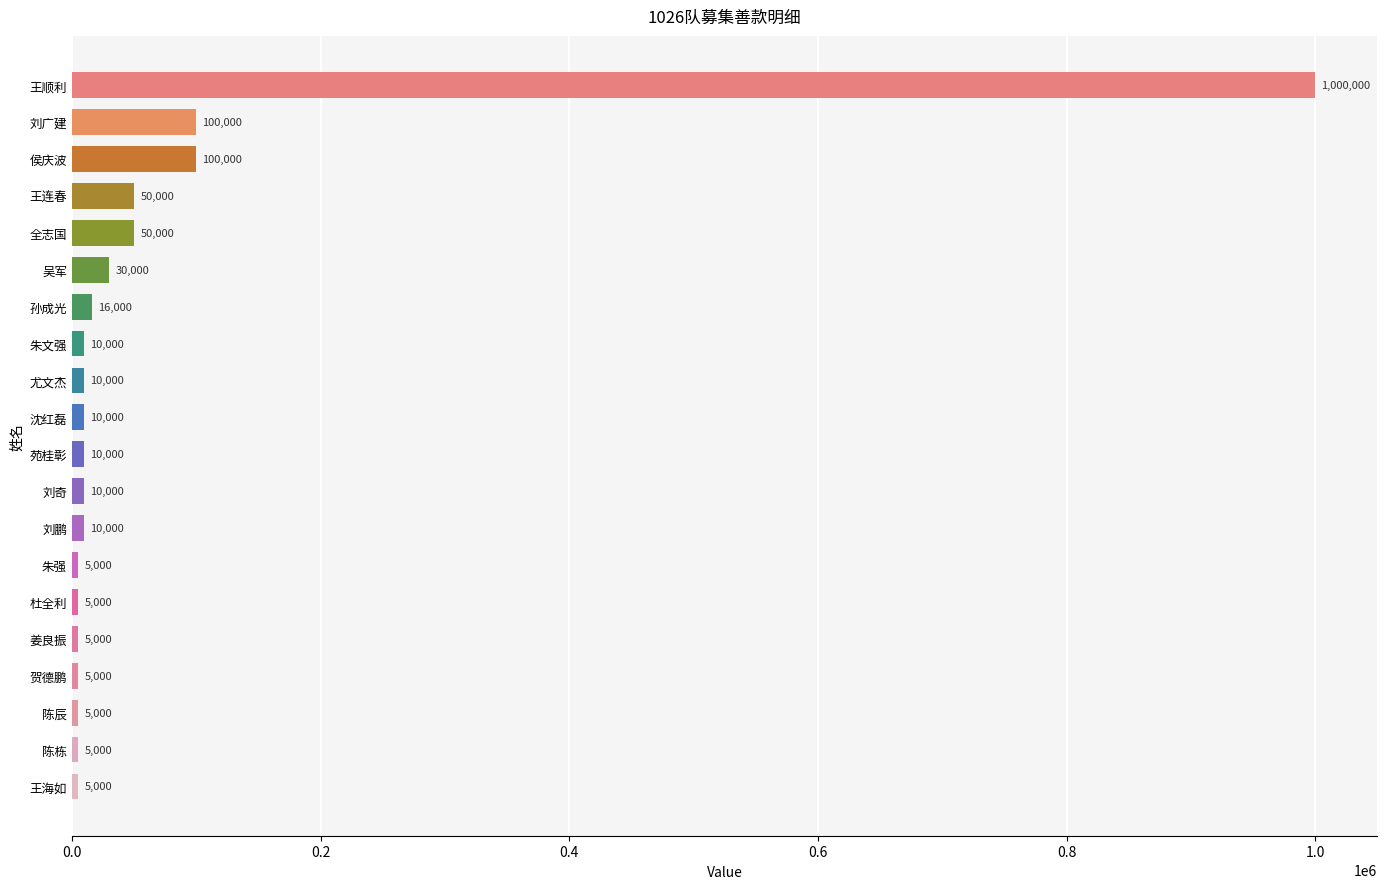

The chart shows a value of 10000 at 刘奇. True or false?

True